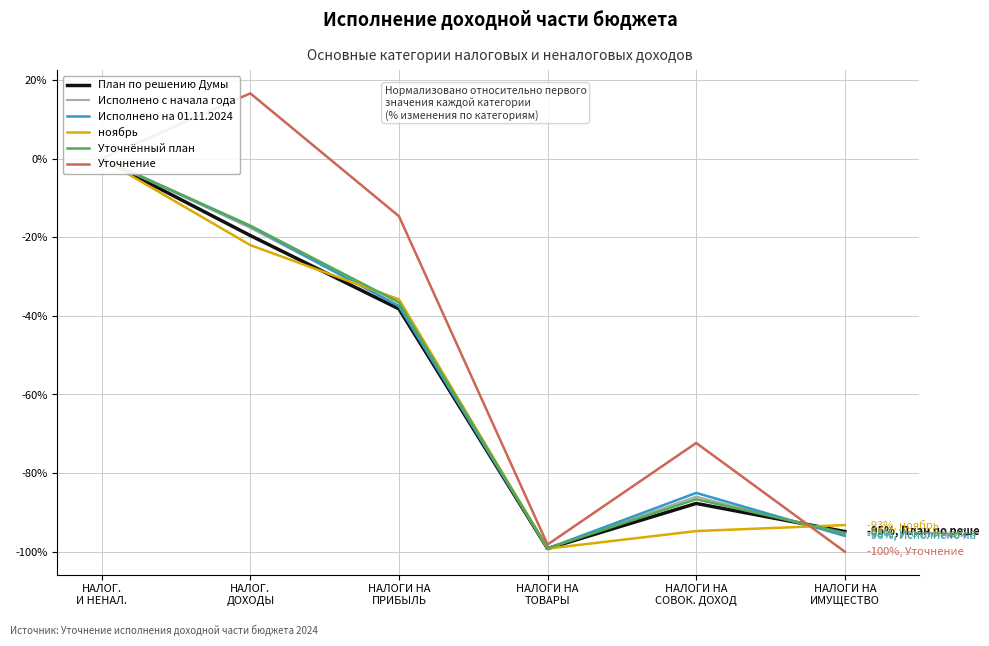

What is the label of the 2nd point from the left?

НАЛОГ.
ДОХОДЫ